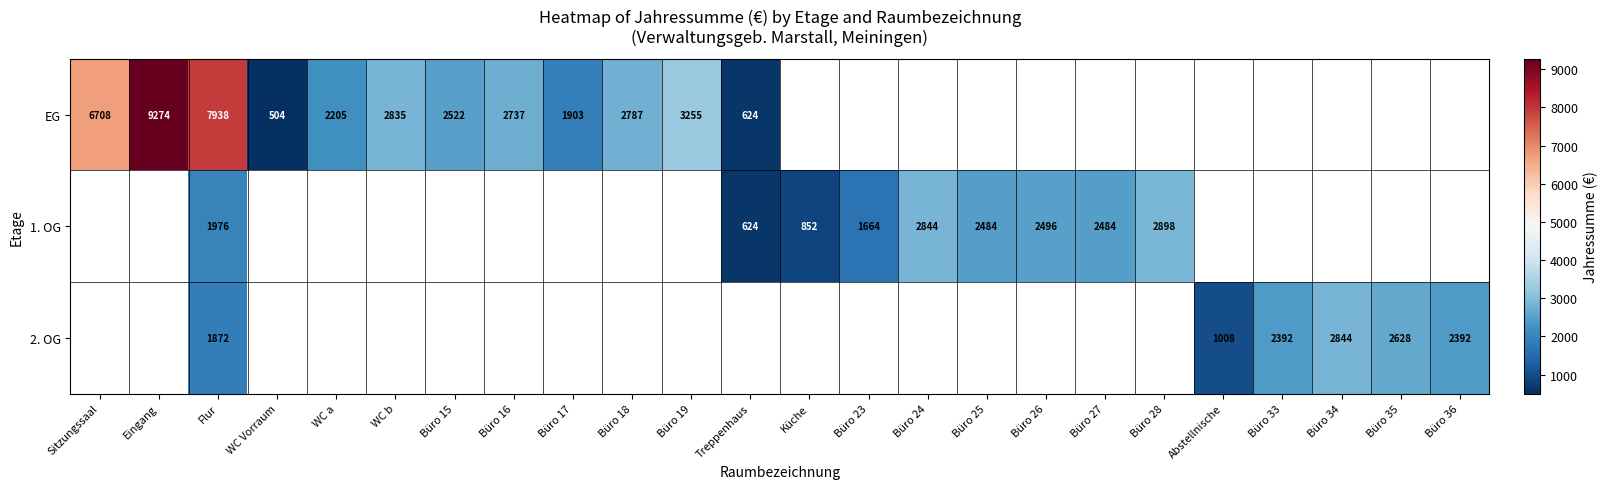

Is it true that 1. OG equals 2484 at Büro 25?

True